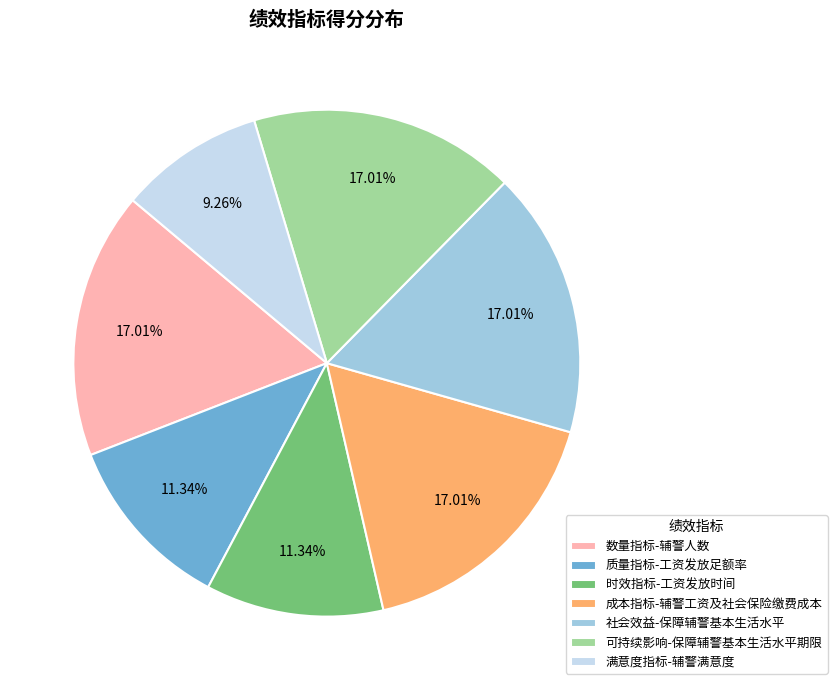

To the nearest percent, what is the difference between the largest and smallest slice percentages?

8%